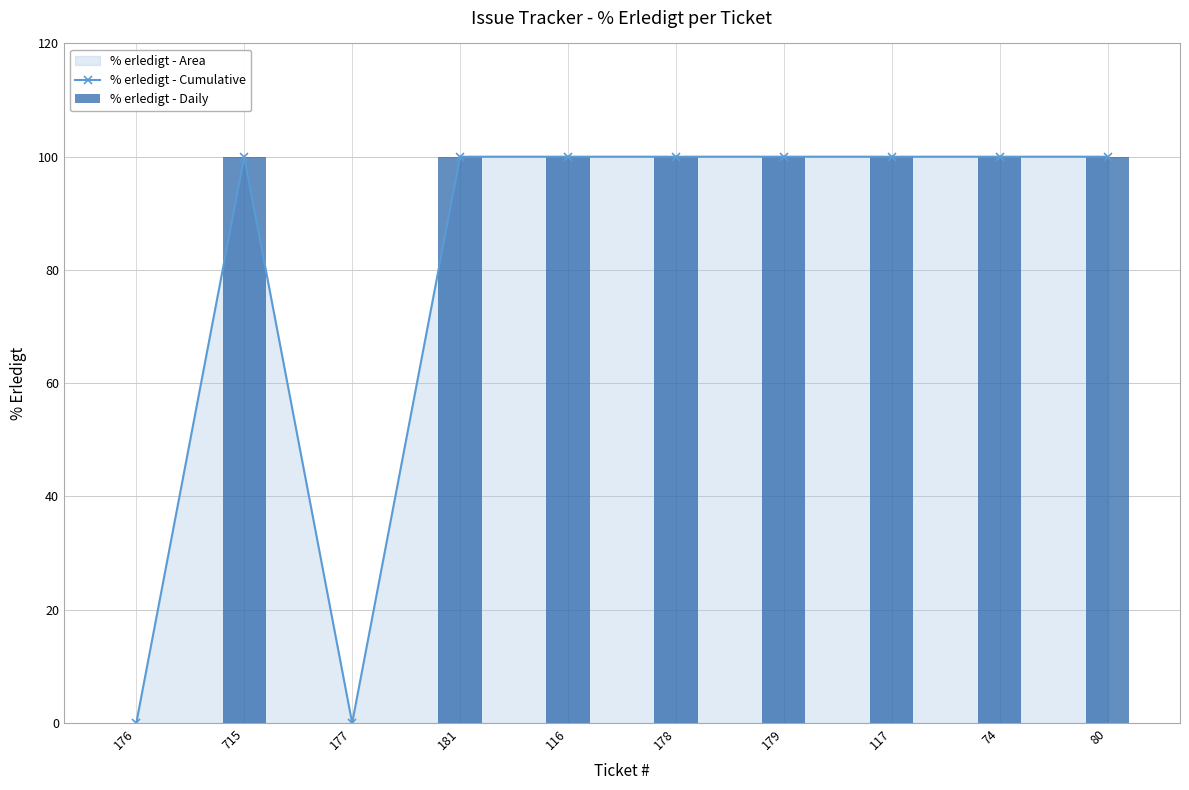

What is the difference between the % erledigt - Daily values at 177 and 178?

100